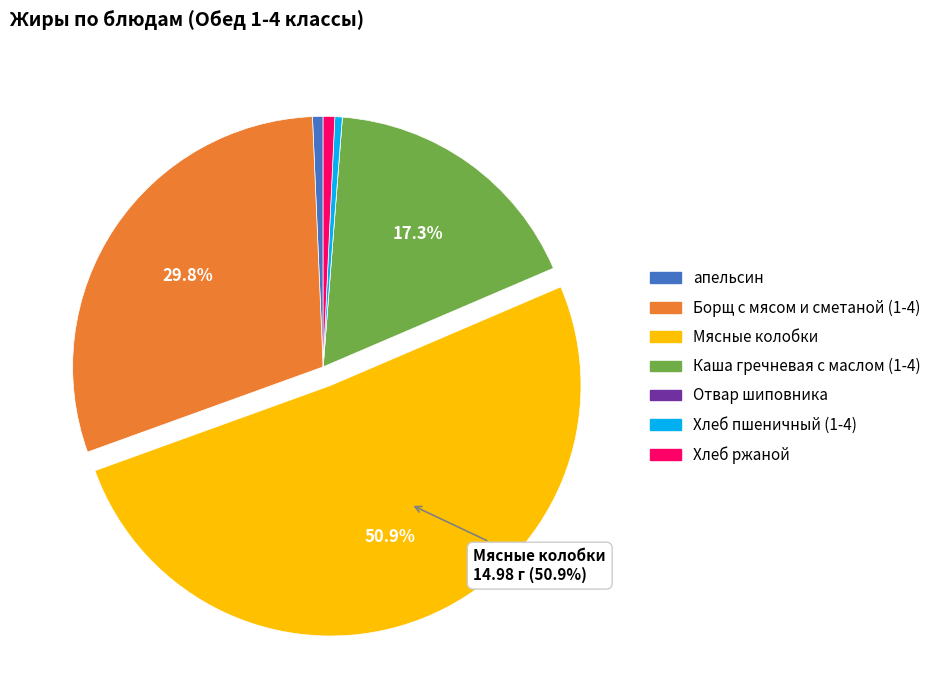

To the nearest percent, what percentage of the pie is Мясные колобки?

51%